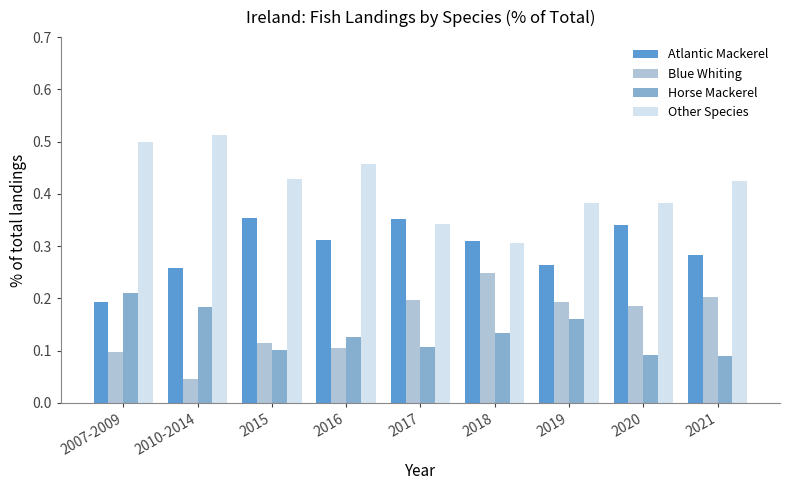

Is the value of Other Species at 2020 greater than the value of Atlantic Mackerel at 2017?

Yes